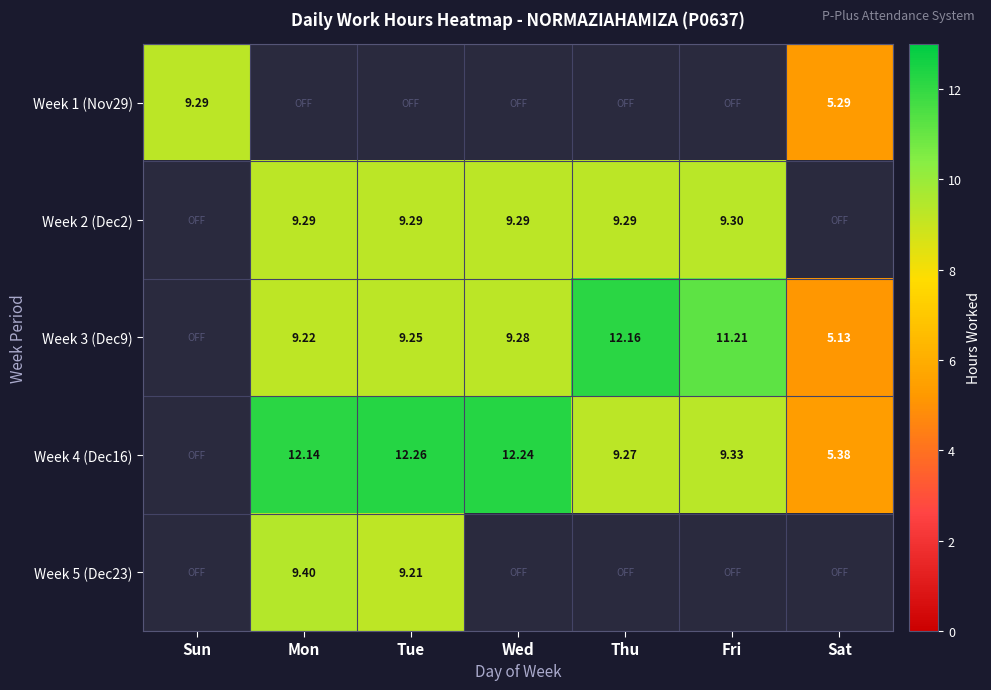

Rank the series at Fri from lowest to highest value.

Week 1 (Nov29), Week 5 (Dec23), Week 2 (Dec2), Week 4 (Dec16), Week 3 (Dec9)